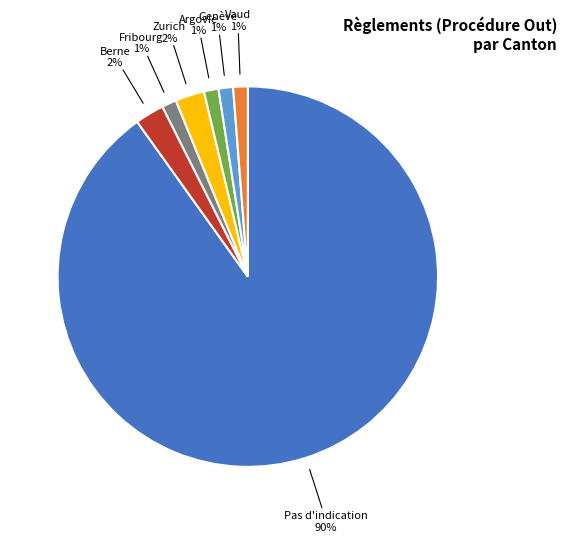

How many segments does this pie chart have?

7